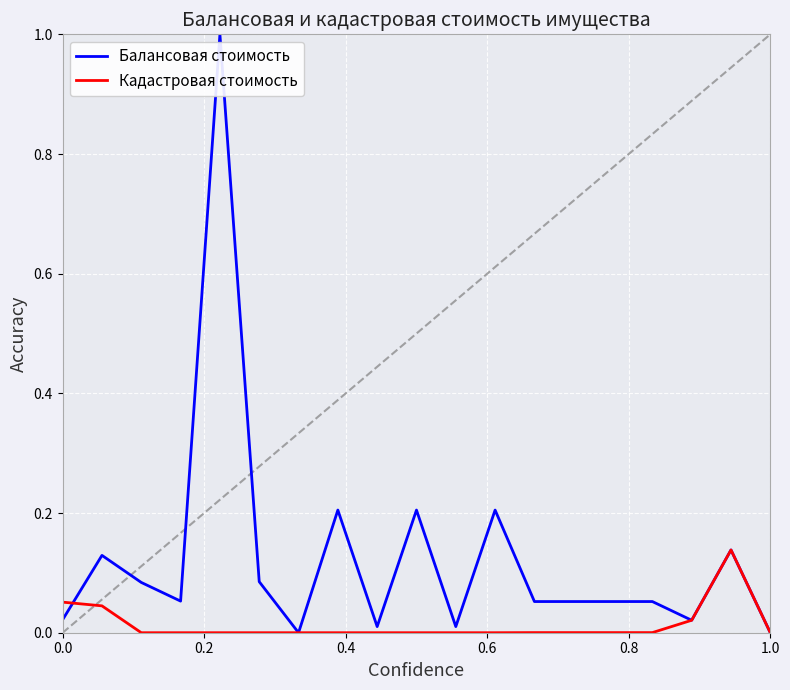

Which series has the largest range (max minus min)?

Балансовая стоимость